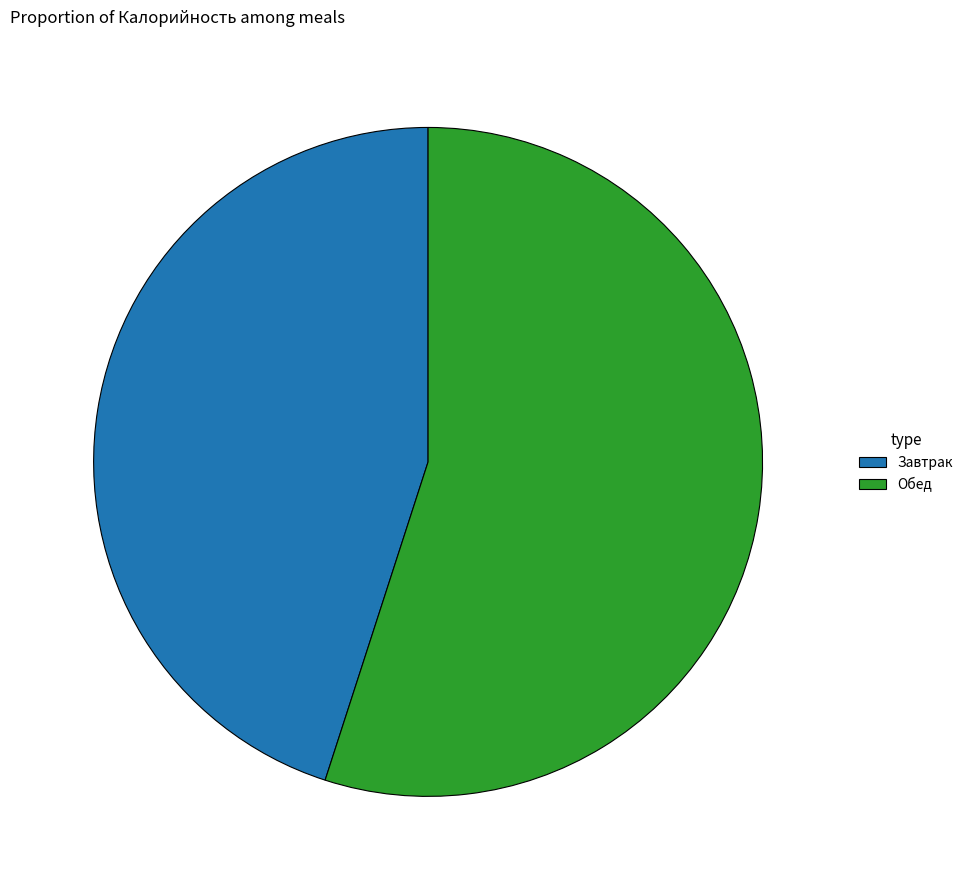

Which category accounts for the majority?

Обед